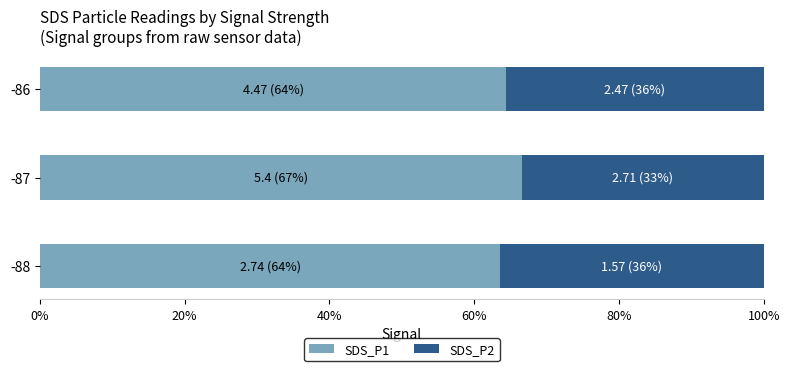

True or false: SDS_P1 has a value of 34.2 at -87.

False